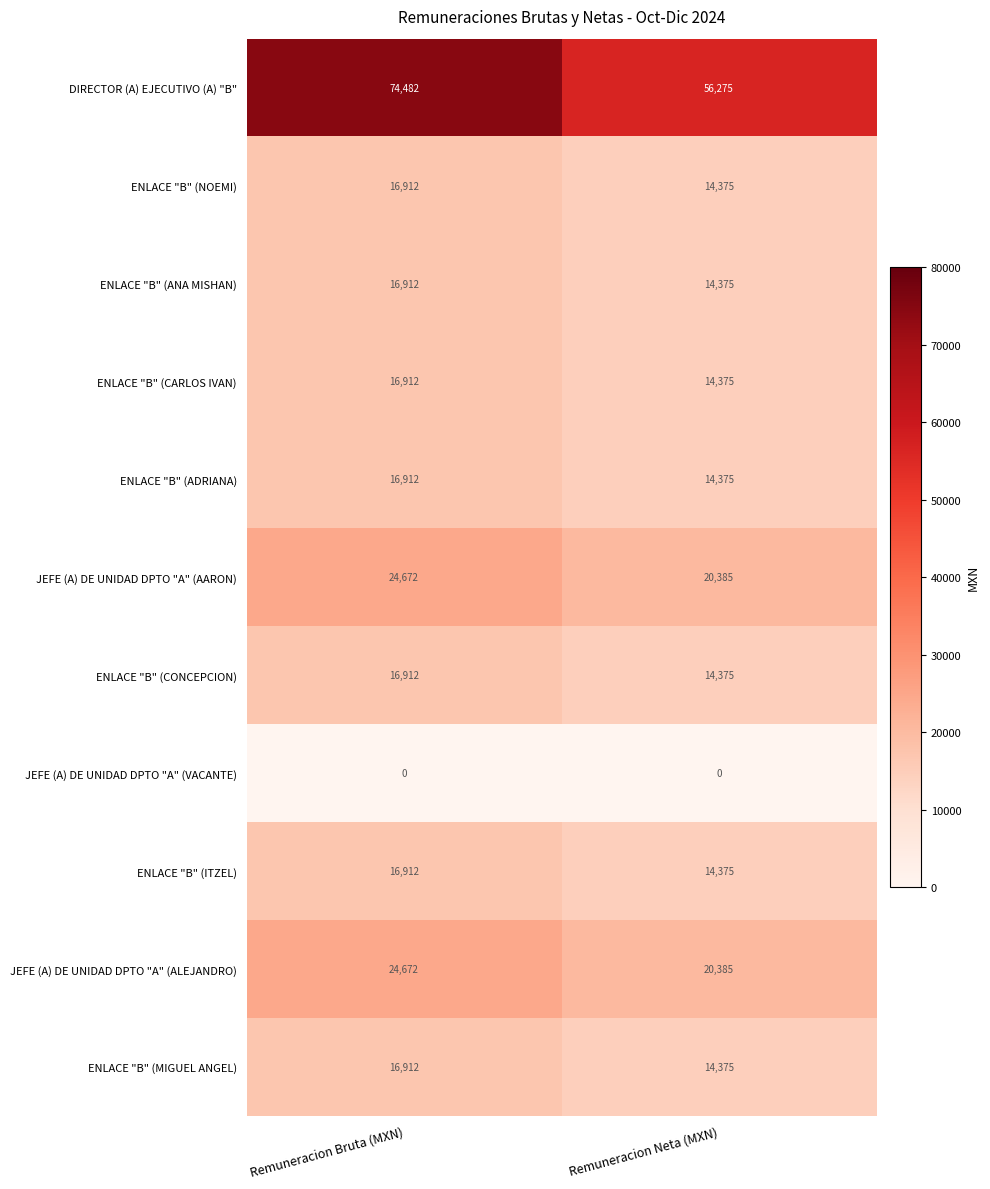

What is the total value across all series at Remuneracion Bruta (MXN)?

242210